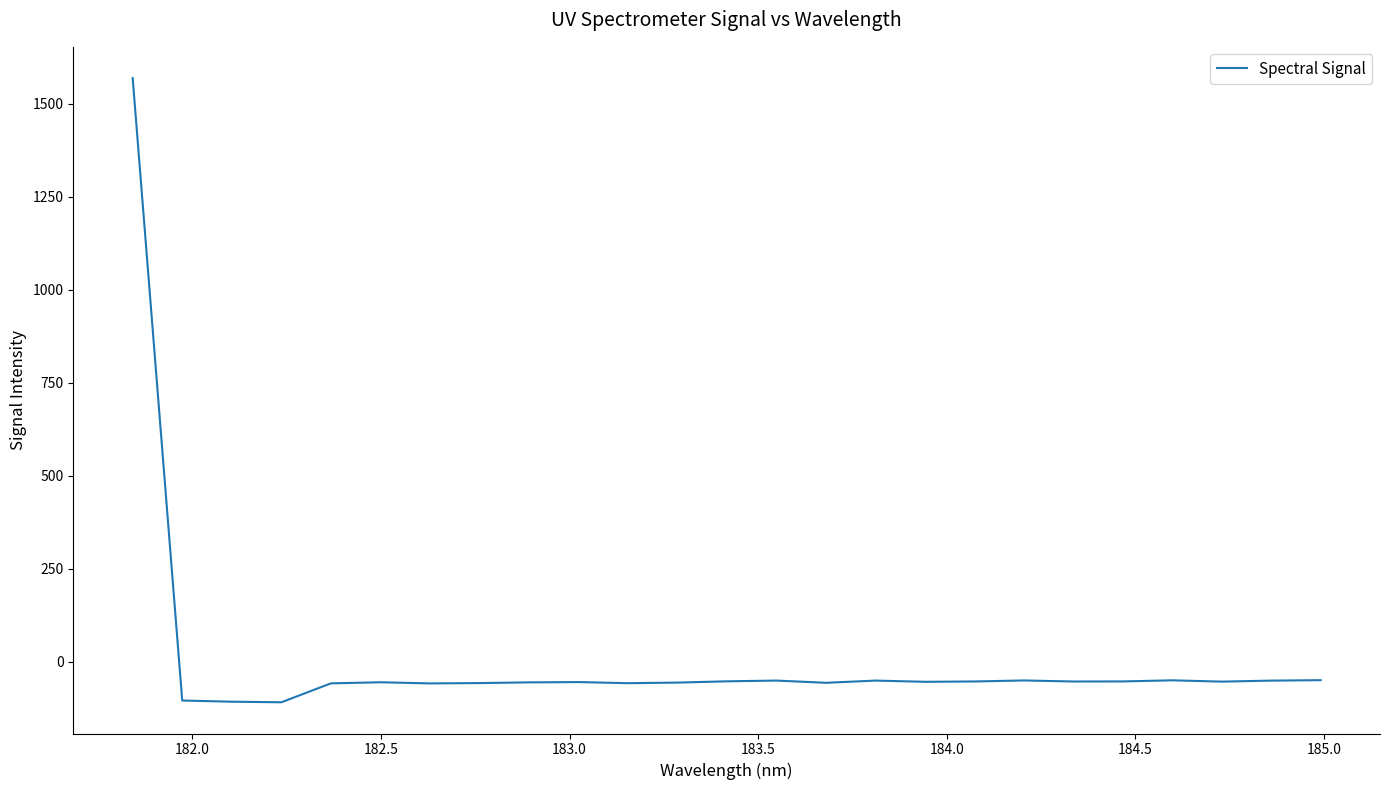

What is the greatest value displayed?

1569.8